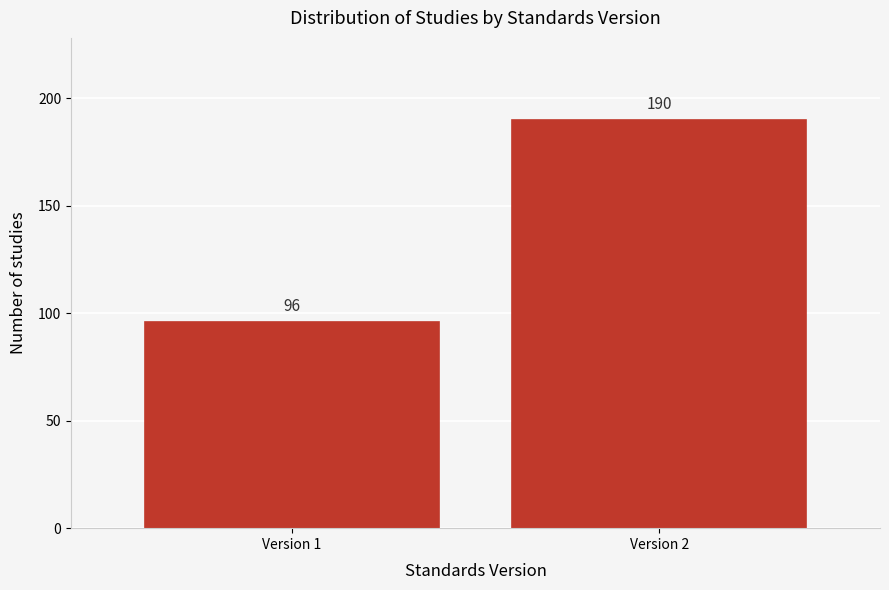

Reading right to left, list all the values displayed in this chart.

Version 2=190	Version 1=96